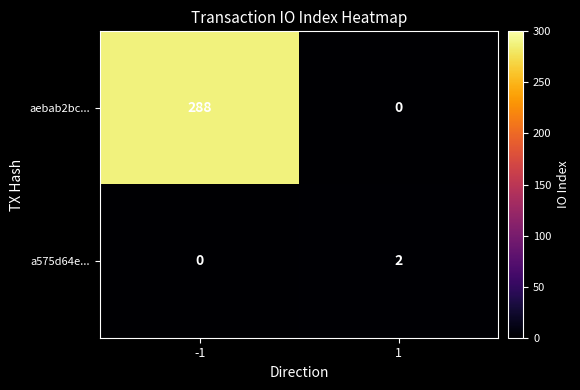

Is the value of aebab2bc... at -1 greater than the value of a575d64e... at 1?

Yes